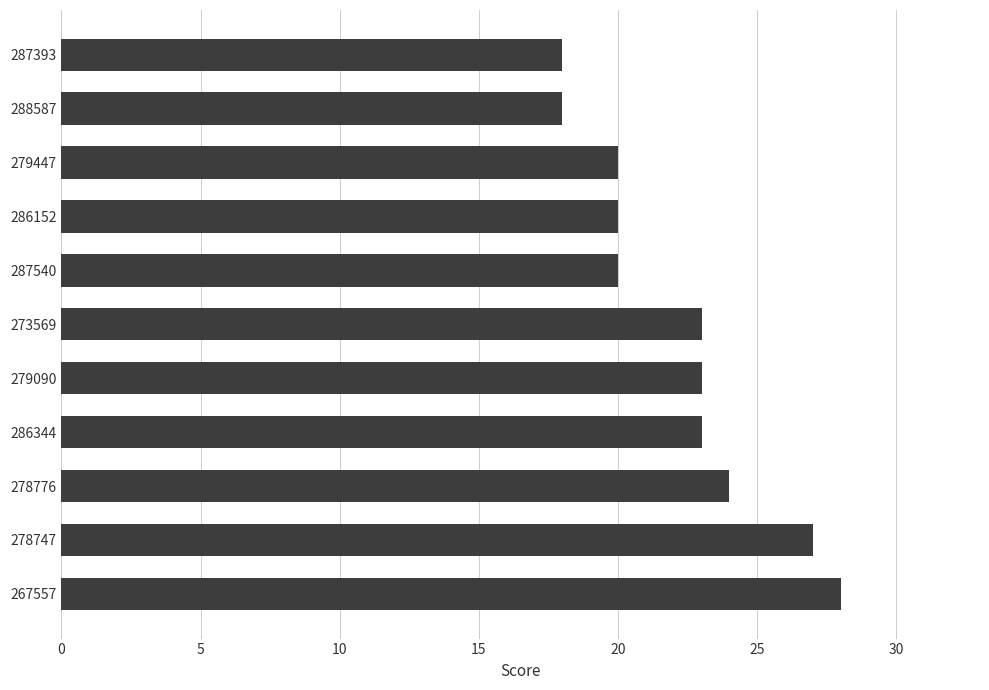

True or false: the data shows 28 at 279447.

False